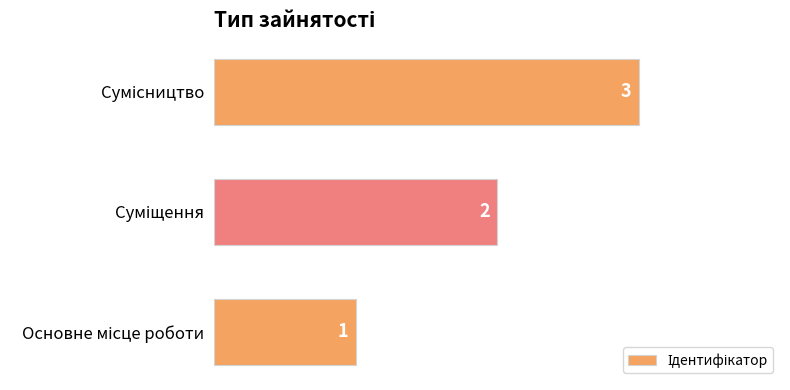

Count the values in the range 1 to 3.

3